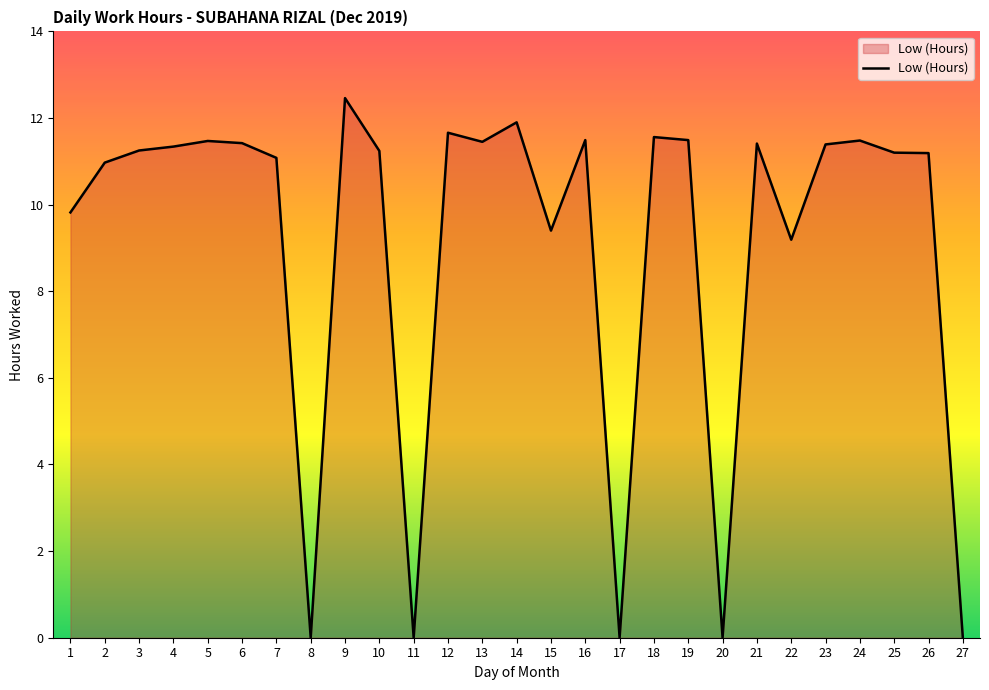

What is the change in value from 11 to 24?

+11.5